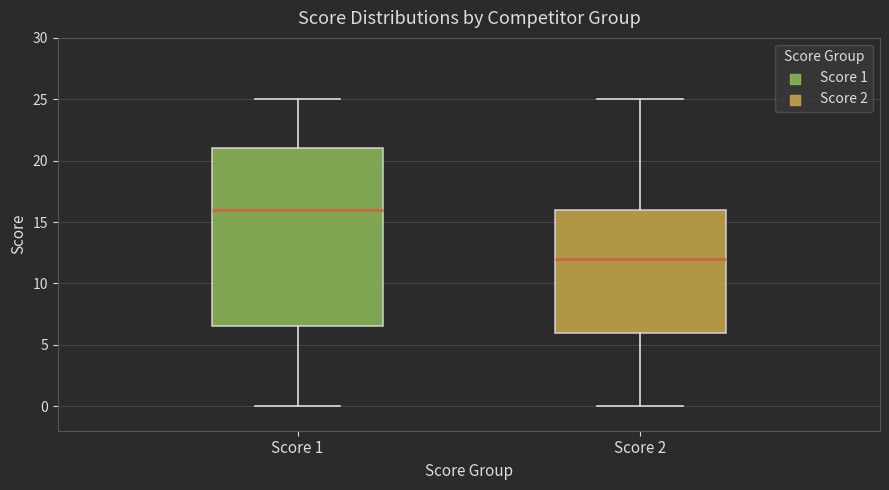

Which box has the lowest median line?

Score 2